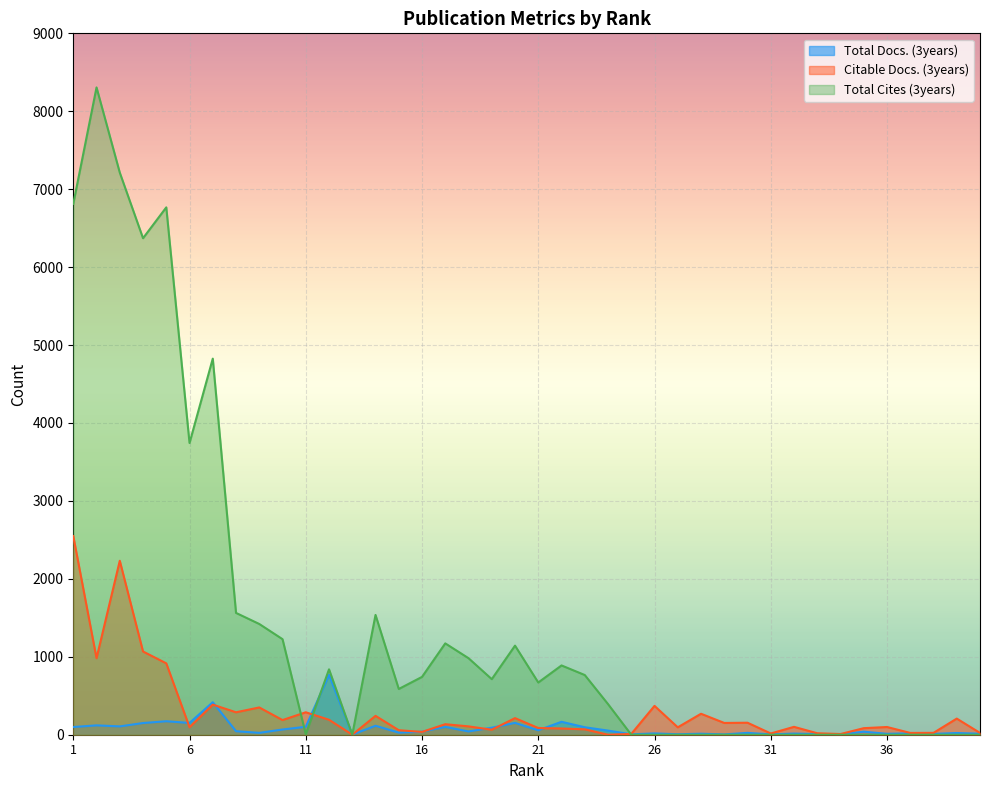

What is the average value of the Total Docs. (3years) series?

84